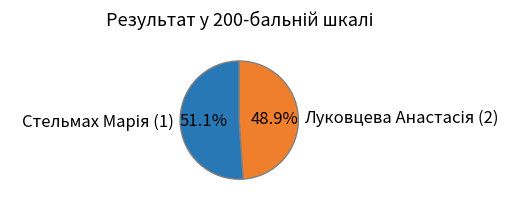

Does any single category account for the majority?

Yes